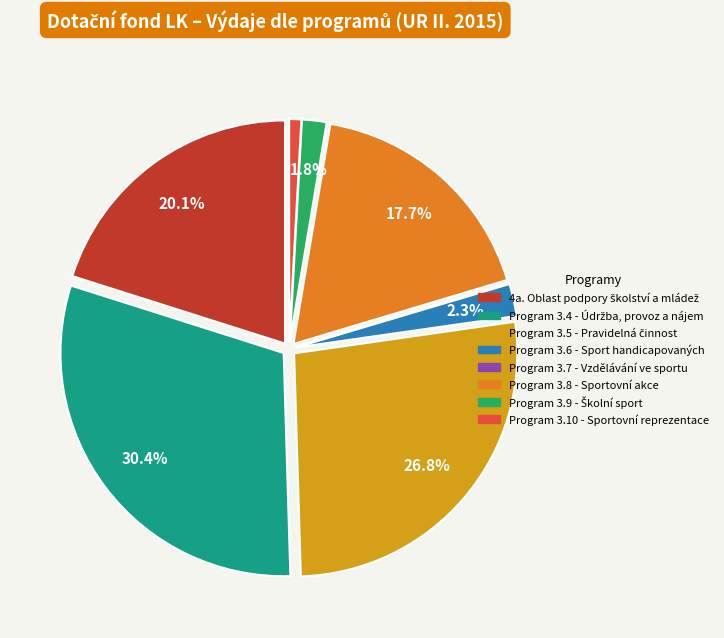

Between Program 3.10 - Sportovní reprezentace and Program 3.8 - Sportovní akce, which is larger?

Program 3.8 - Sportovní akce